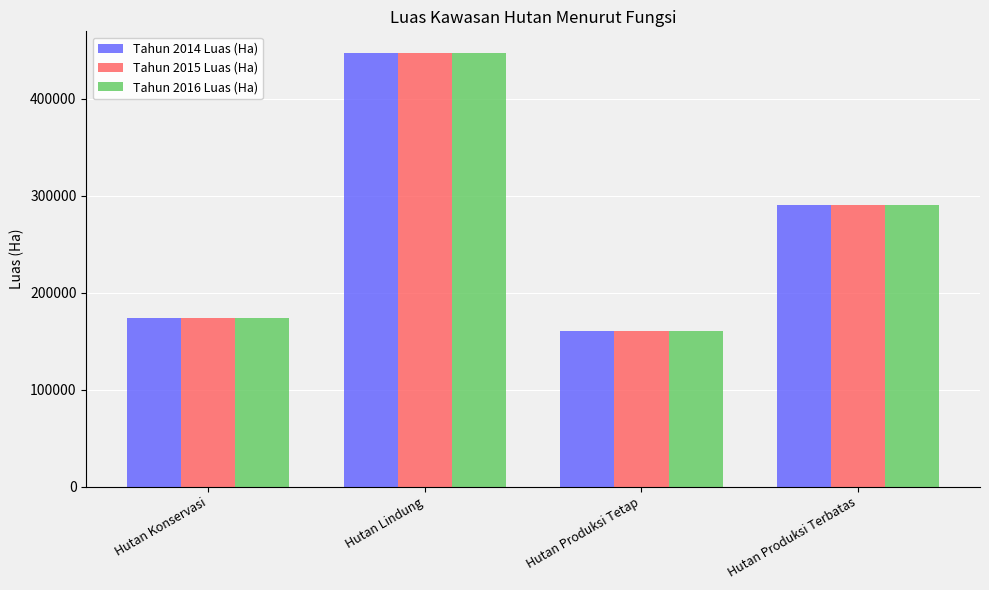

What is the greatest value displayed?

447272.9